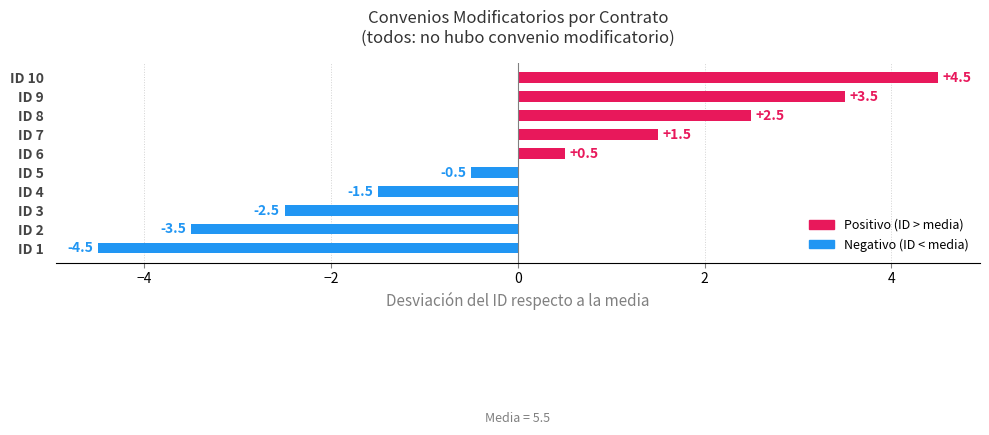

What is the change in value from ID 2 to ID 3?

+1.0